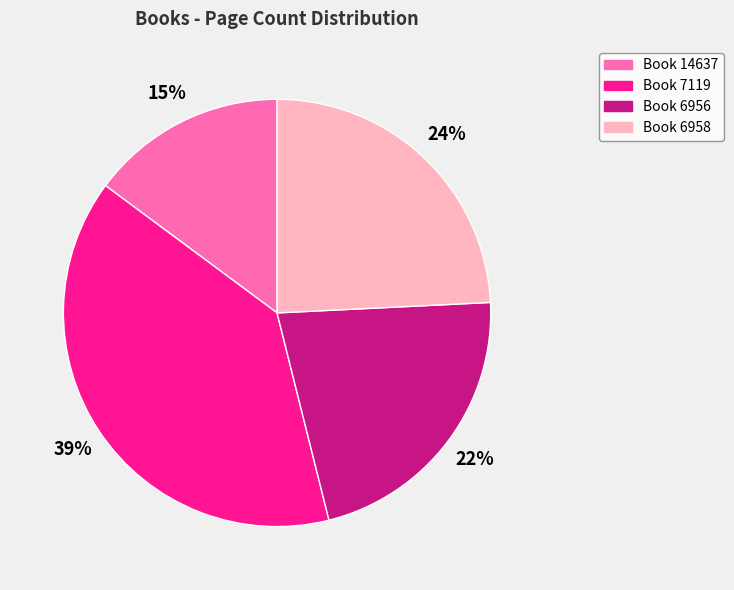

To the nearest percent, what percentage of the pie is Book 14637?

15%